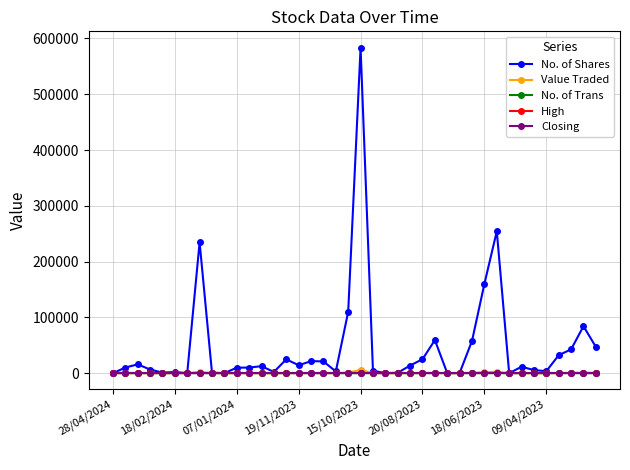

True or false: High and No. of Trans cross at least once.

False